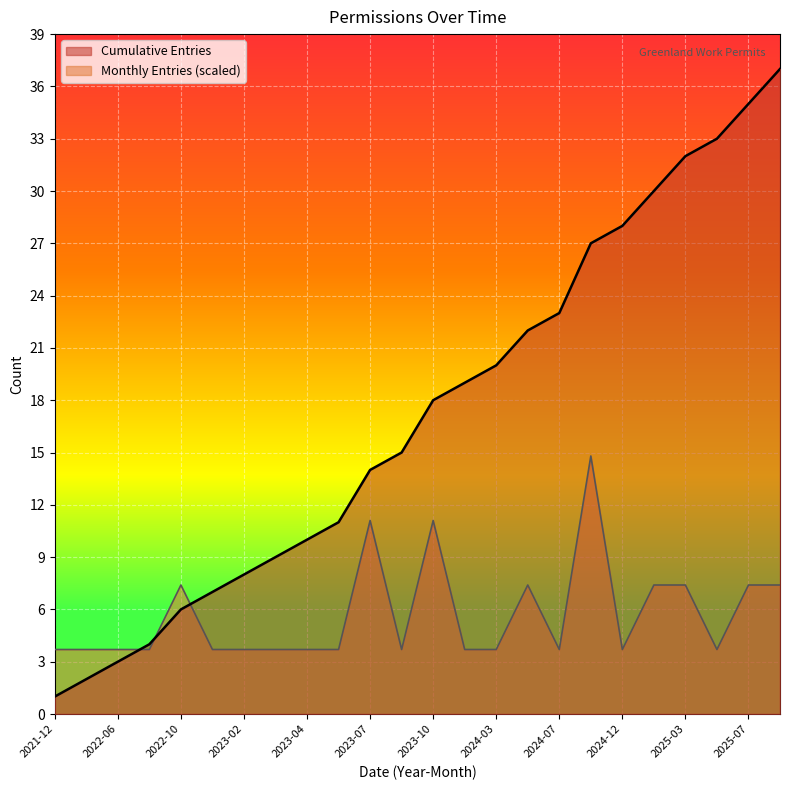

The value of Monthly Entries (scaled) at 2025-03 is 7.4. True or false?

True